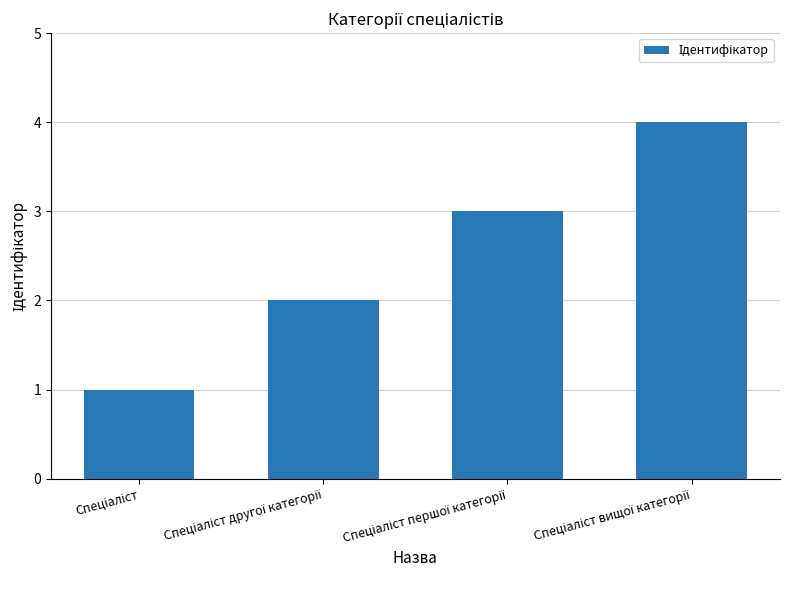

Reading left to right, extract all data points from this chart.

1	2	3	4